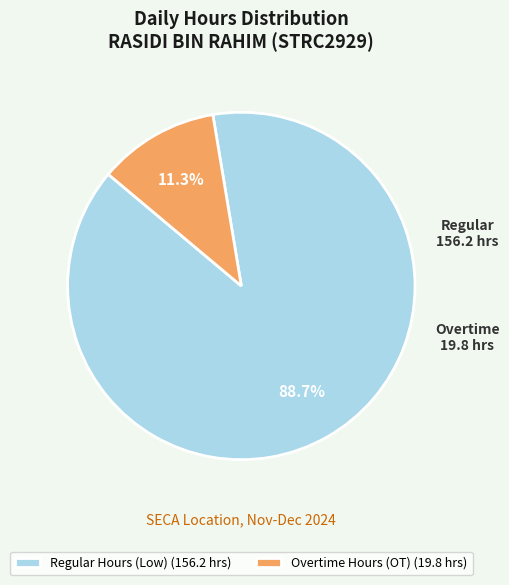

How many segments does this pie chart have?

2